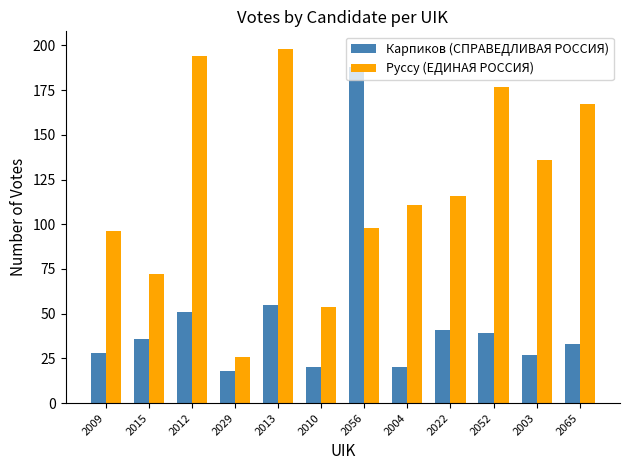

What is the total value across all series at 2052?

216